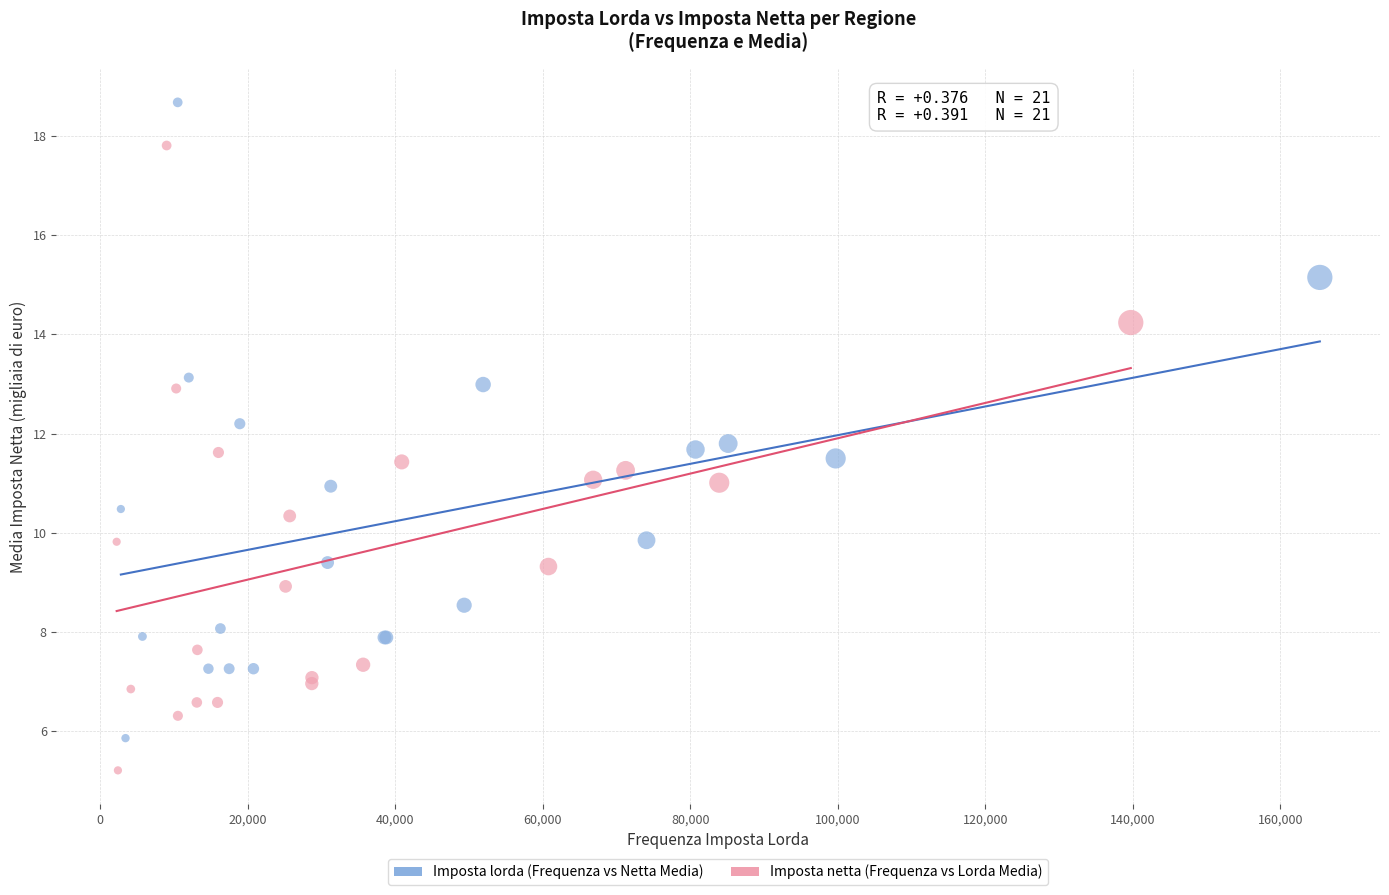

Which series has the widest spread of Y values?

Imposta lorda (Frequenza vs Netta Media)